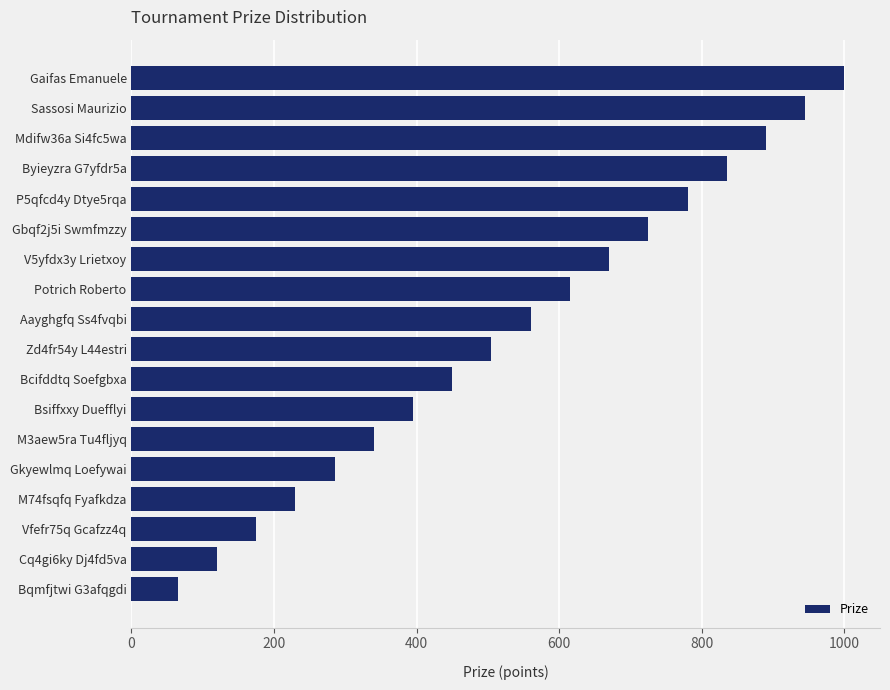

What is the change in value from M74fsqfq Fyafkdza to Gbqf2j5i Swmfmzzy?

+495